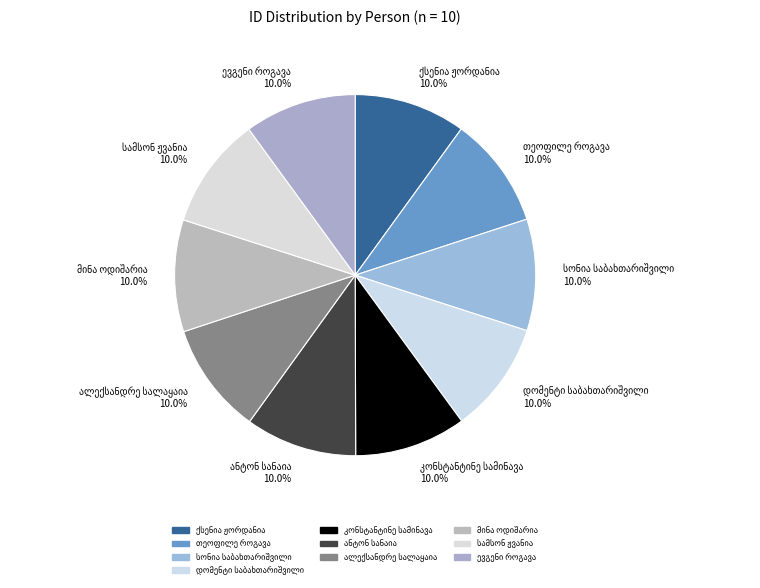

Count the number of slices in the pie.

10